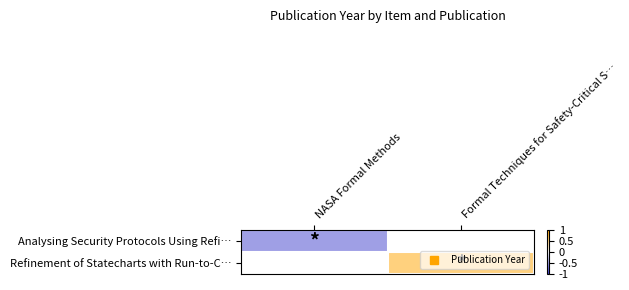

At which label does Analysing Security Protocols Using Refi… reach its peak?

NASA Formal Methods